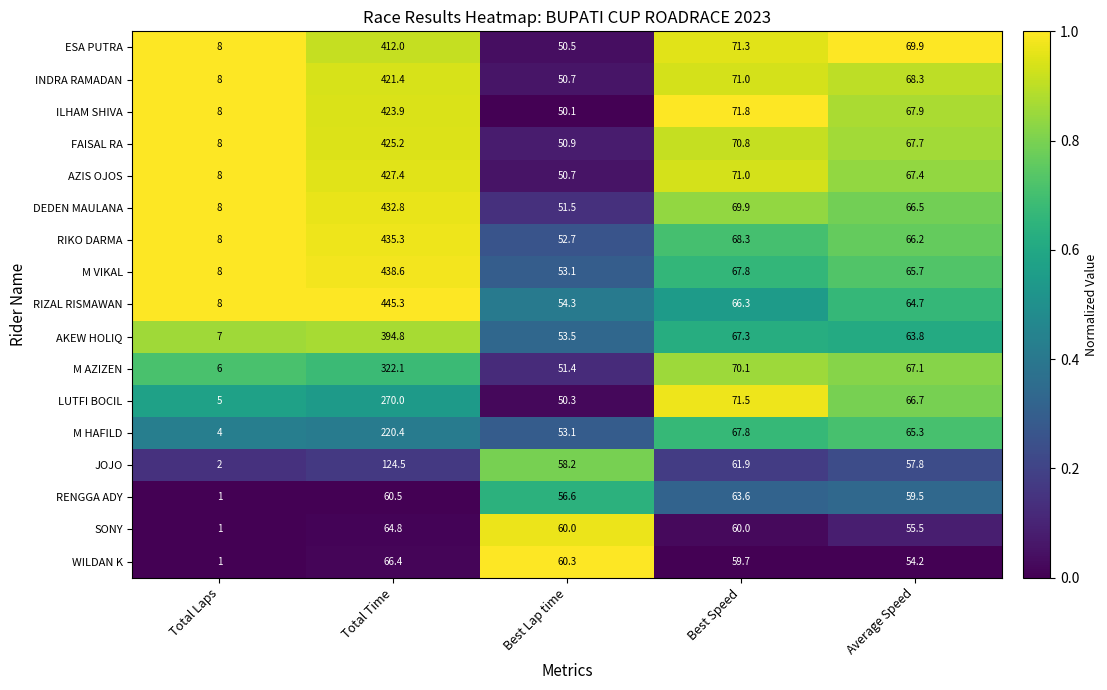

Which category has the highest value across all series?

Total Time